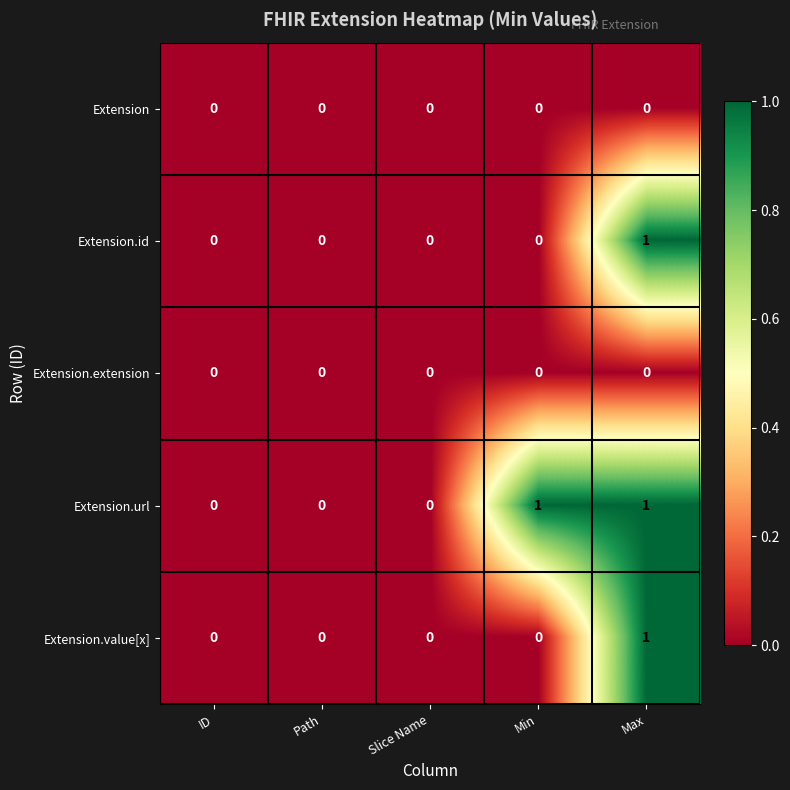

Reading right to left, extract all data points from this chart.

Extension: 0	0	0	0	0
Extension.id: 1	0	0	0	0
Extension.extension: 0	0	0	0	0
Extension.url: 1	1	0	0	0
Extension.value[x]: 1	0	0	0	0